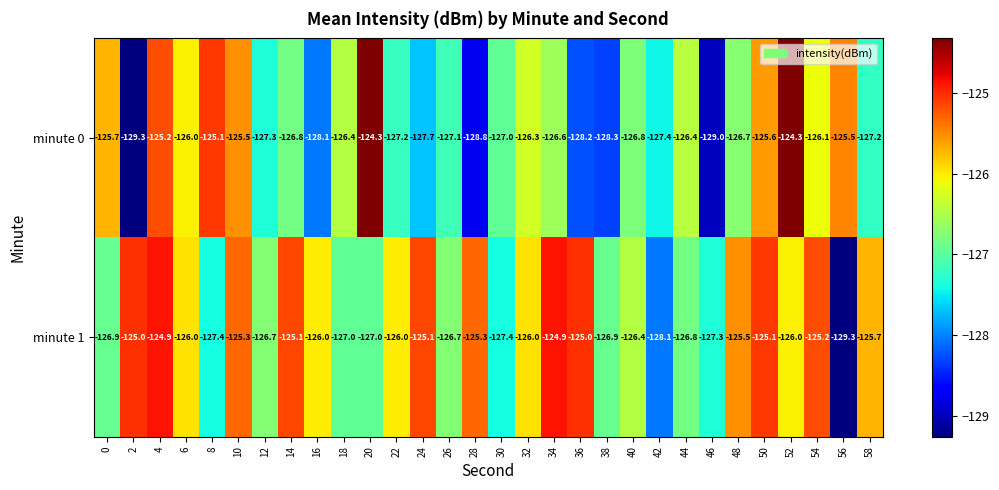

What is the spread (max minus min) of values at 0?

1.2